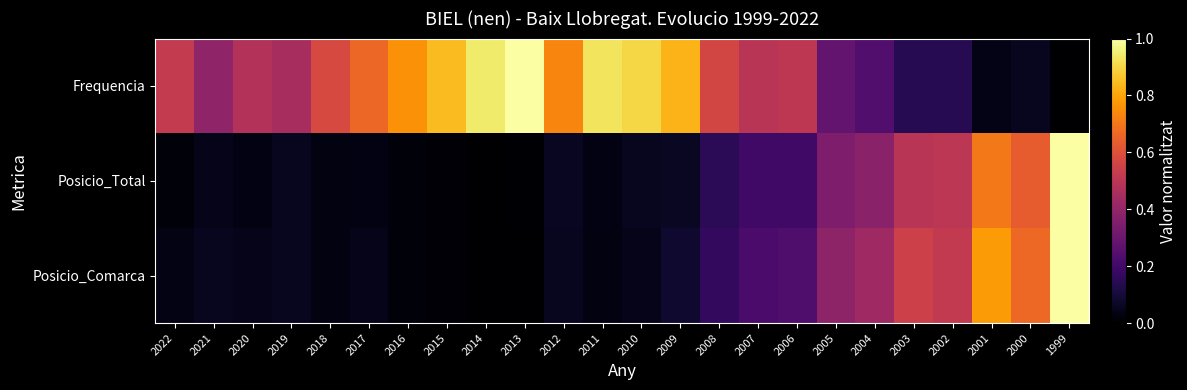

Reading left to right, transcribe all the data shown in this chart.

Frequencia: 2022=0.5	2021=0.4	2020=0.5	2019=0.5	2018=0.6	2017=0.7	2016=0.8	2015=0.8	2014=0.9	2013=1.0	2012=0.7	2011=0.9	2010=0.9	2009=0.8	2008=0.6	2007=0.5	2006=0.5	2005=0.3	2004=0.2	2003=0.1	2002=0.1	2001=0.0	2000=0.1	1999=0.0
Posicio_Total: 2022=0.0	2021=0.0	2020=0.0	2019=0.1	2018=0.0	2017=0.0	2016=0.0	2015=0.0	2014=0.0	2013=0.0	2012=0.1	2011=0.0	2010=0.1	2009=0.1	2008=0.1	2007=0.2	2006=0.2	2005=0.3	2004=0.4	2003=0.5	2002=0.5	2001=0.7	2000=0.6	1999=1.0
Posicio_Comarca: 2022=0.0	2021=0.1	2020=0.0	2019=0.1	2018=0.0	2017=0.0	2016=0.0	2015=0.0	2014=0.0	2013=0.0	2012=0.1	2011=0.0	2010=0.0	2009=0.1	2008=0.2	2007=0.2	2006=0.2	2005=0.4	2004=0.4	2003=0.5	2002=0.5	2001=0.8	2000=0.7	1999=1.0